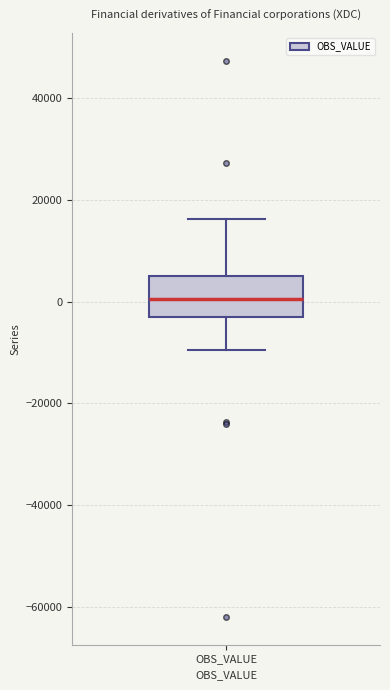

Read this box plot against the y-axis: the position of the median line, the range covered by the box, and the ends of both whiskers. The values are not printed on the chart, so give them approximately, as read against the axis.

median 0, box -4000 to 6000, whiskers -10000 to 16000